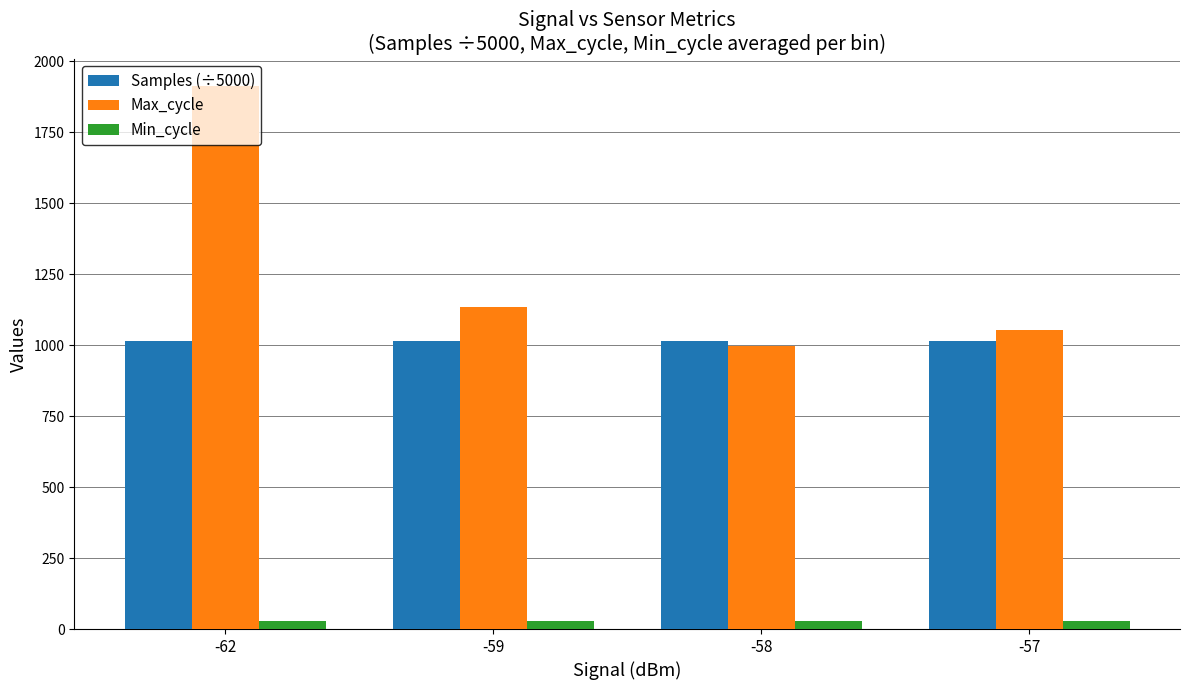

At which category is the sum across all series the highest?

-62